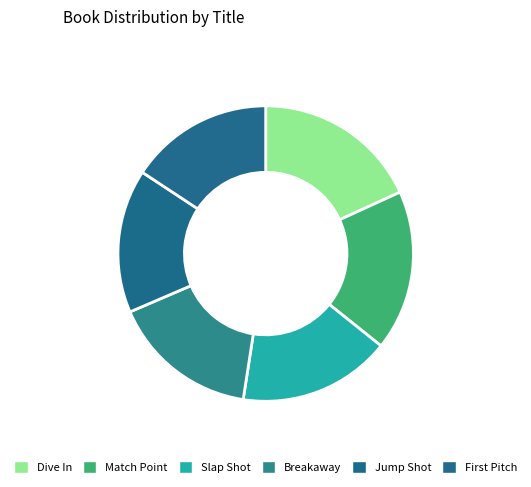

The Dive In slice represents 18% of the pie. True or false?

True